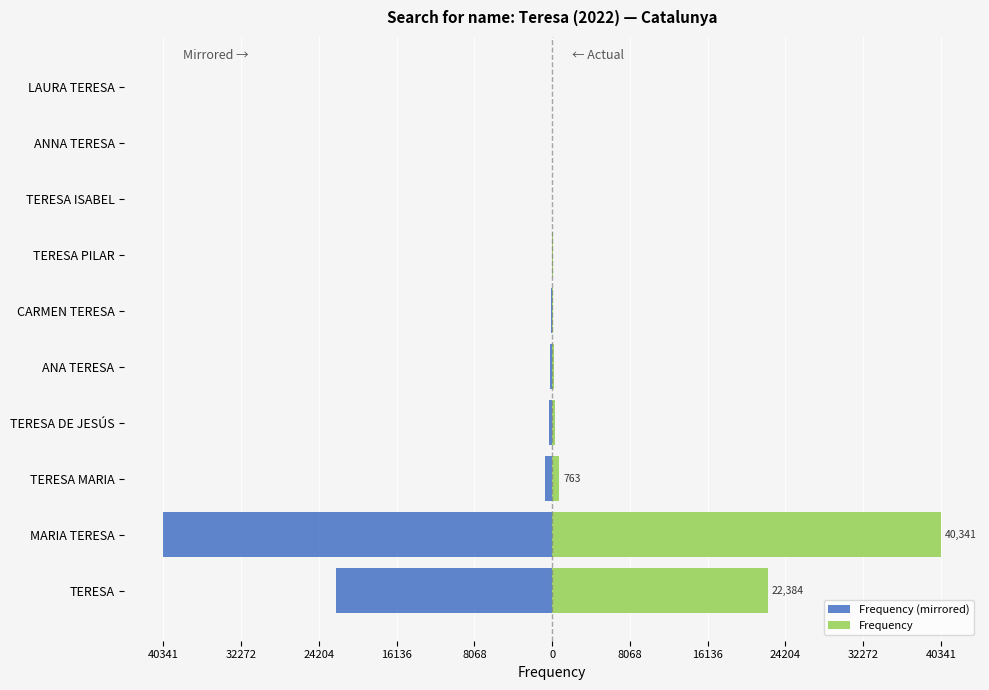

Between MARIA TERESA and TERESA DE JESÚS, which series saw the biggest shift?

Frequency (mirrored)